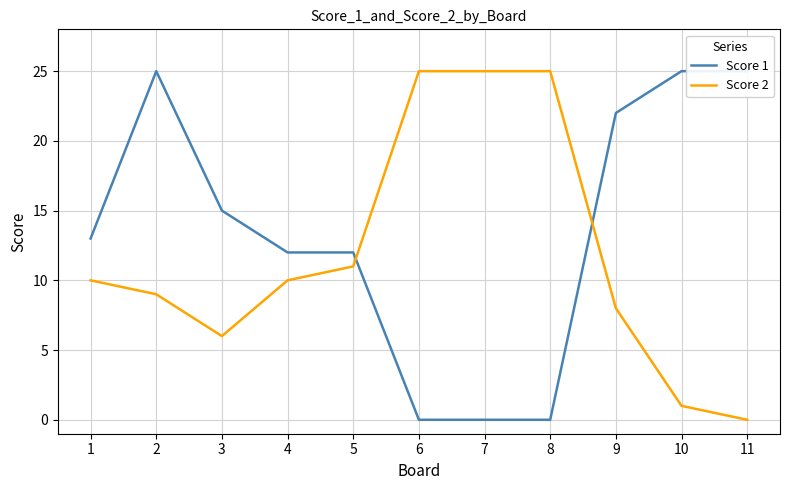

Reading left to right, extract all data points from this chart.

Score 1: 13	25	15	12	12	0	0	0	22	25	25
Score 2: 10	9	6	10	11	25	25	25	8	1	0